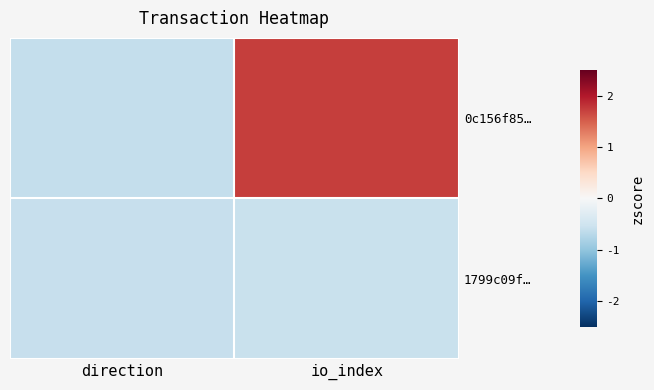

Rank the series by their maximum value, from lowest to highest.

1799c09f…, 0c156f85…